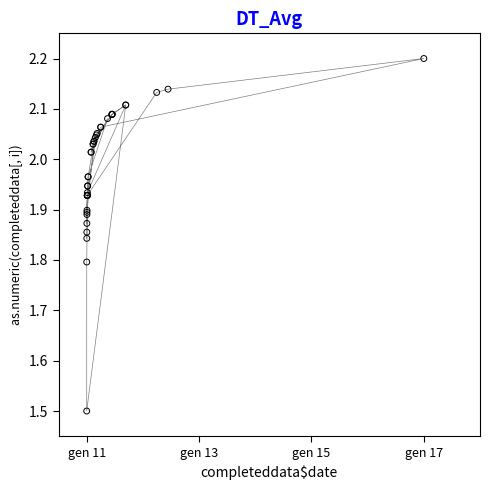

What Y value in the scatter plot is closest to 1?

1.5